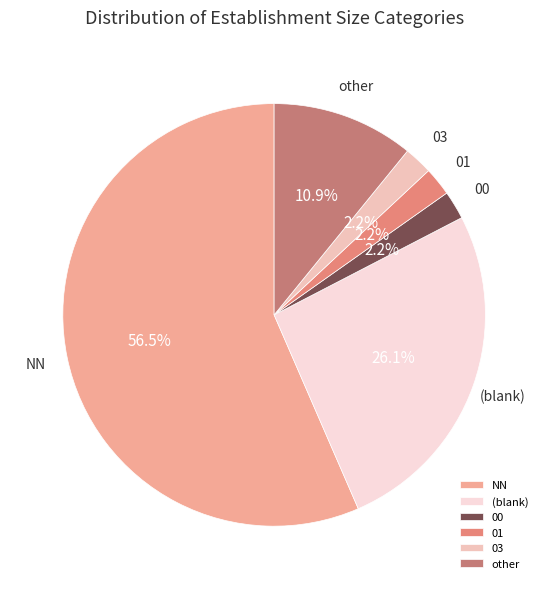

Combined, do 01 and 03 account for over 50%?

No